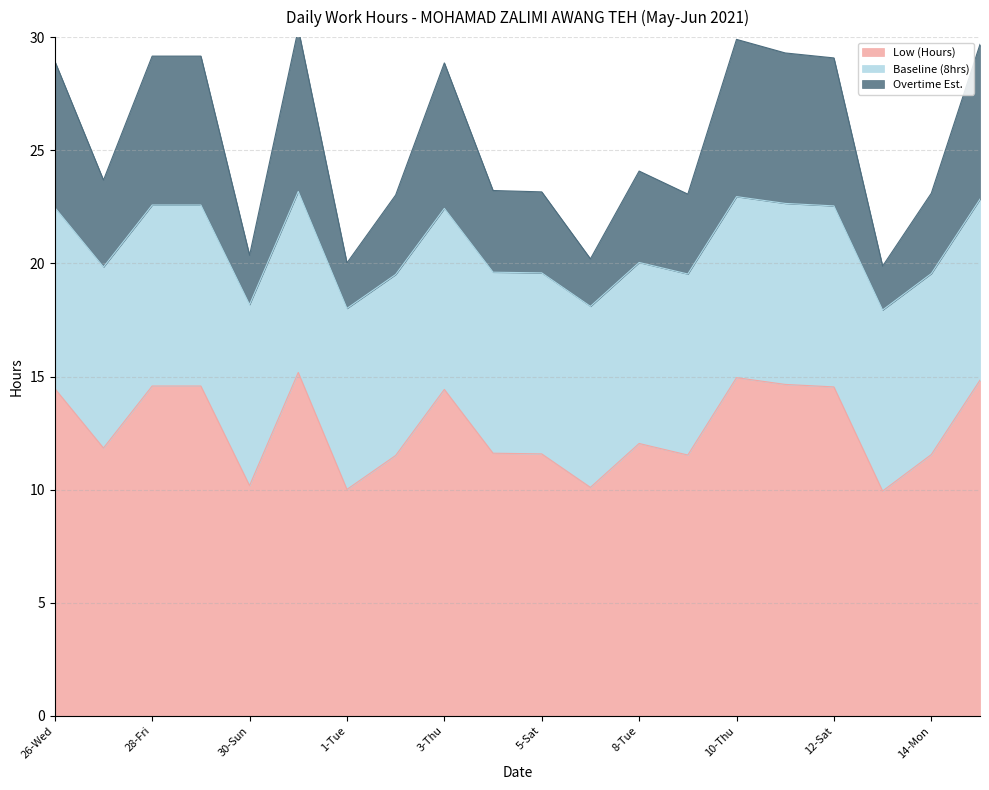

The value of Low (Hours) at 1-Tue is 17.9. True or false?

False